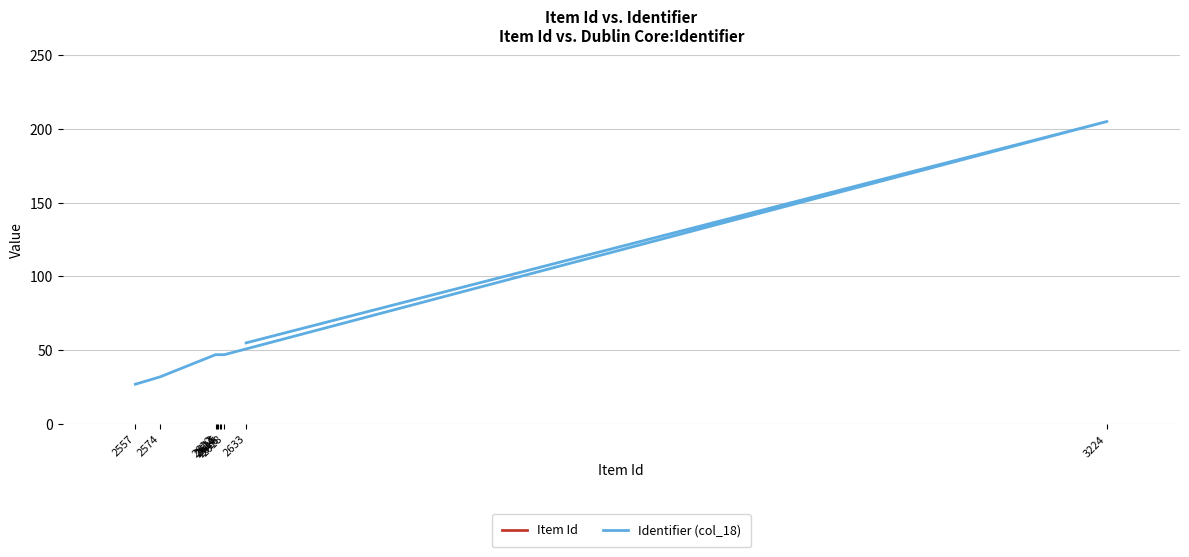

What is the sum of the Item Id values at 2557 and 2615?

5172